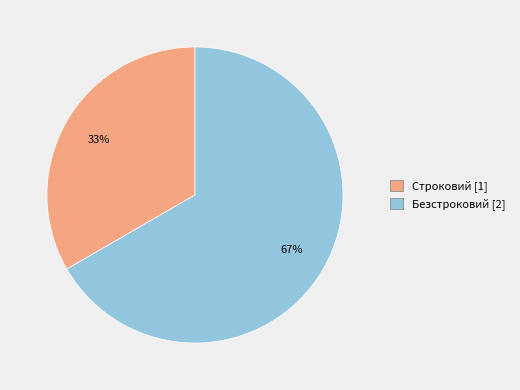

Count the number of slices in the pie.

2